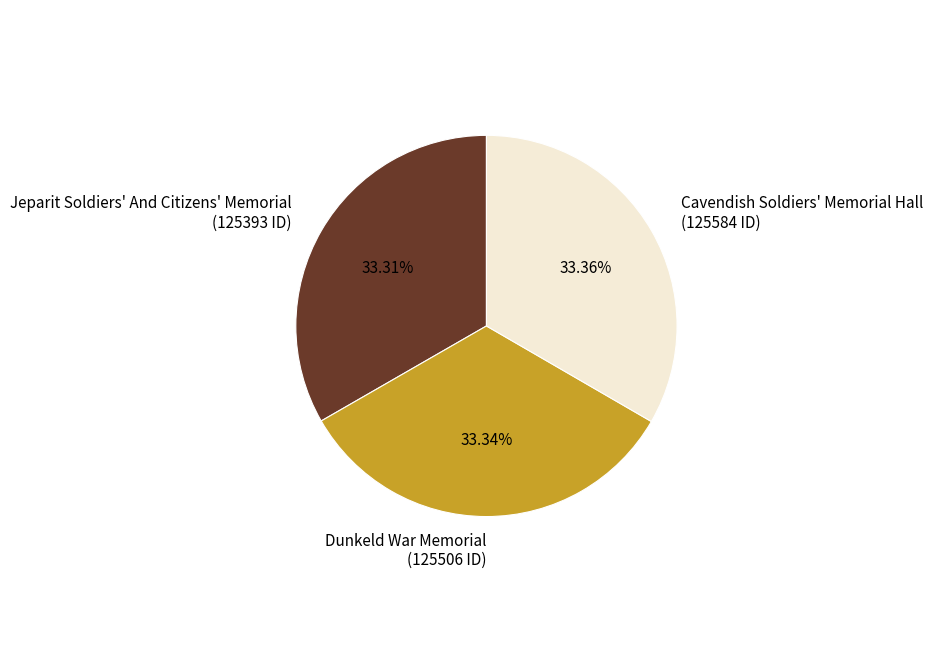

To the nearest percent, what is the combined percentage of Dunkeld War Memorial and Jeparit Soldiers' And Citizens' Memorial?

67%